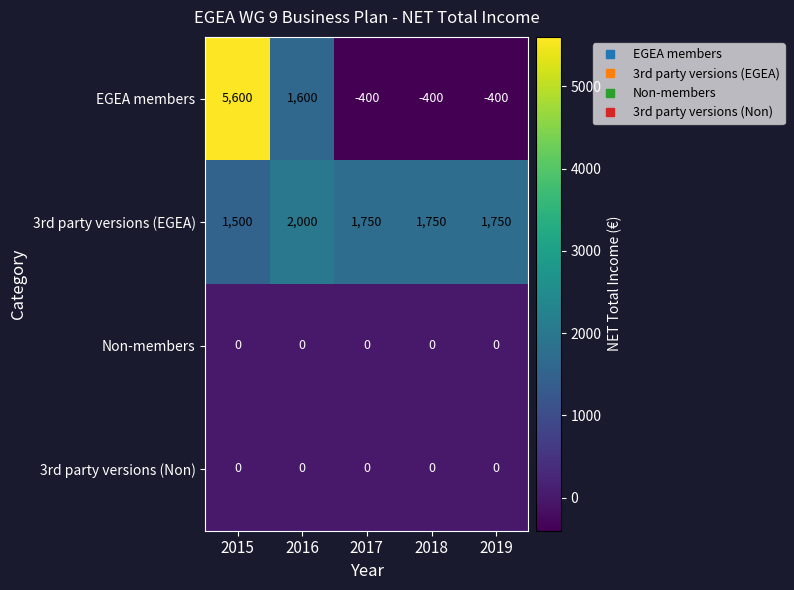

Reading right to left, transcribe all the data shown in this chart.

EGEA members: -400	-400	-400	1600	5600
3rd party versions (EGEA): 1750	1750	1750	2000	1500
Non-members: 0	0	0	0	0
3rd party versions (Non): 0	0	0	0	0